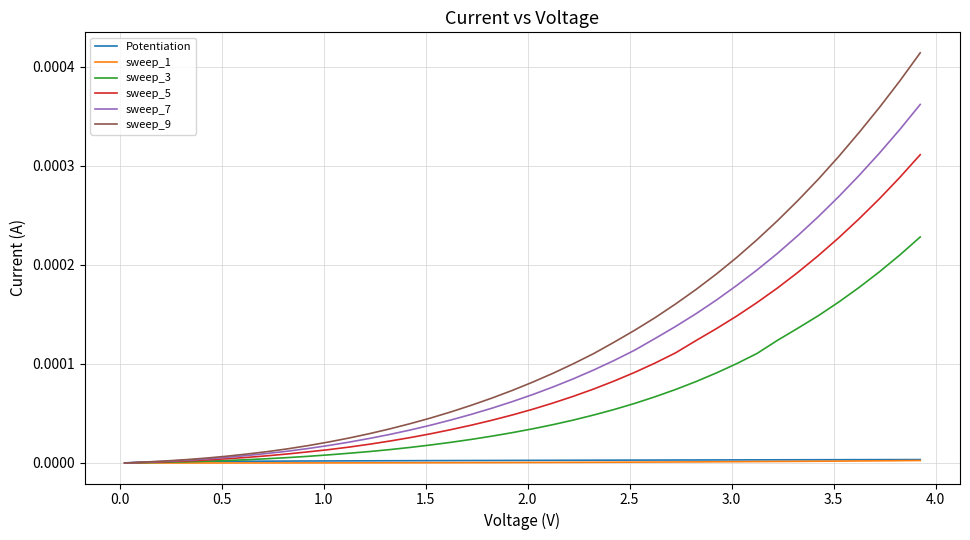

Which series has the largest range (max minus min)?

sweep_9